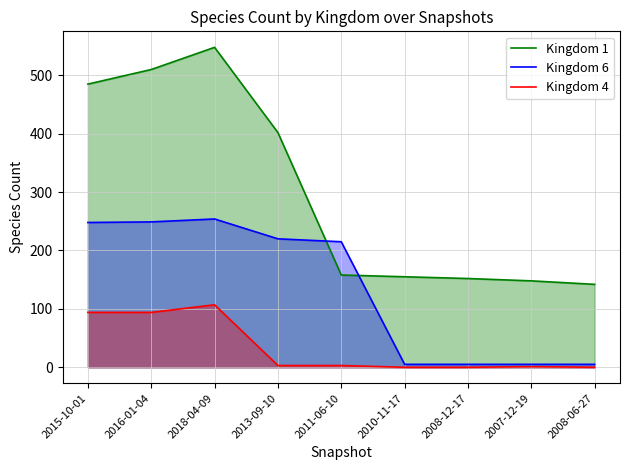

Does the chart have visible grid lines?

Yes